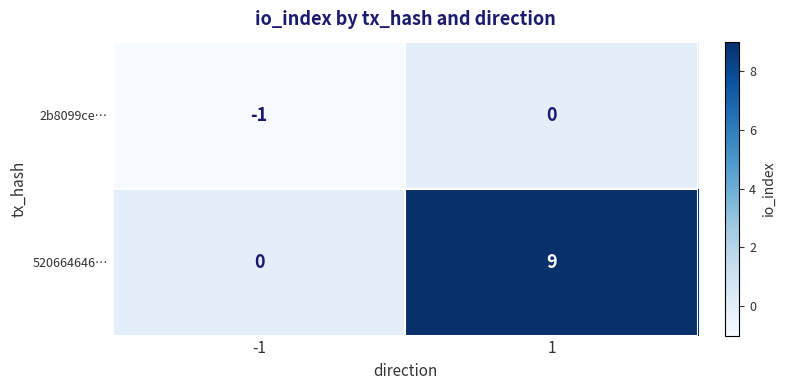

Which series has the widest spread of values?

520664646…